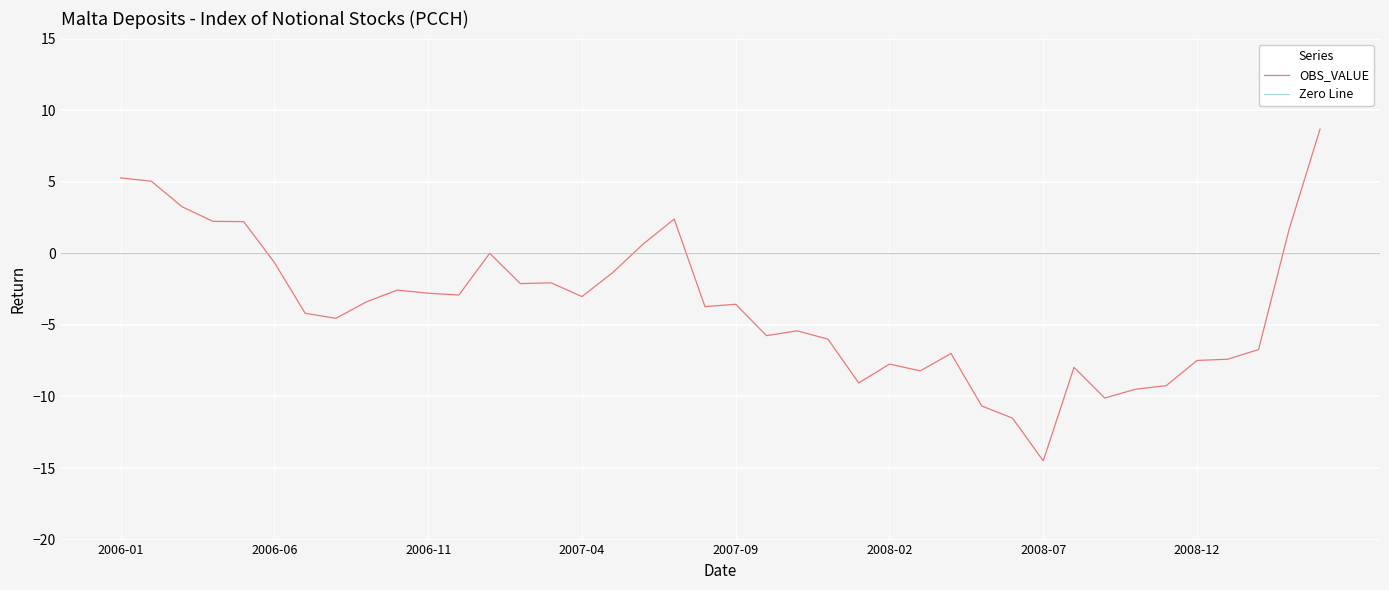

What is the average value?

-3.7